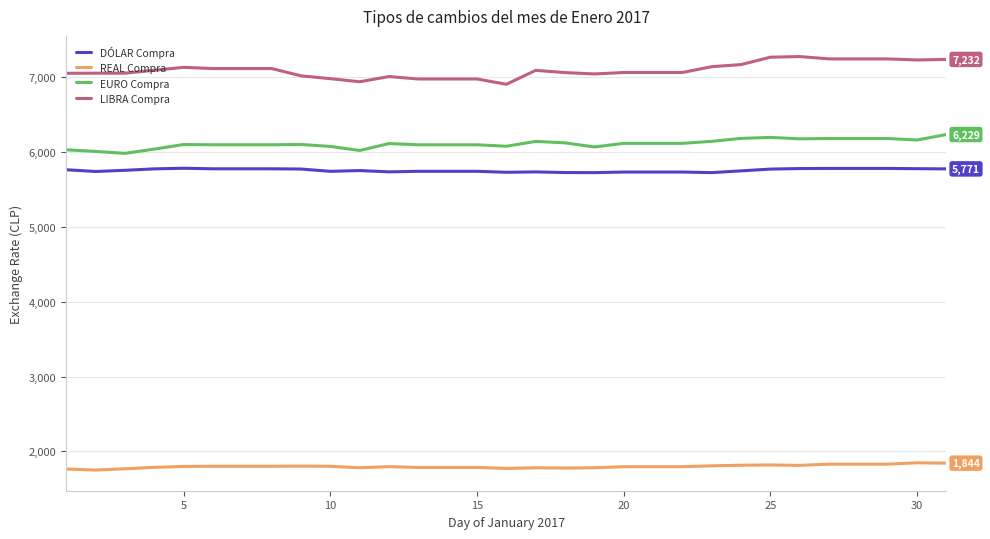

True or false: REAL Compra and LIBRA Compra cross at least once.

False